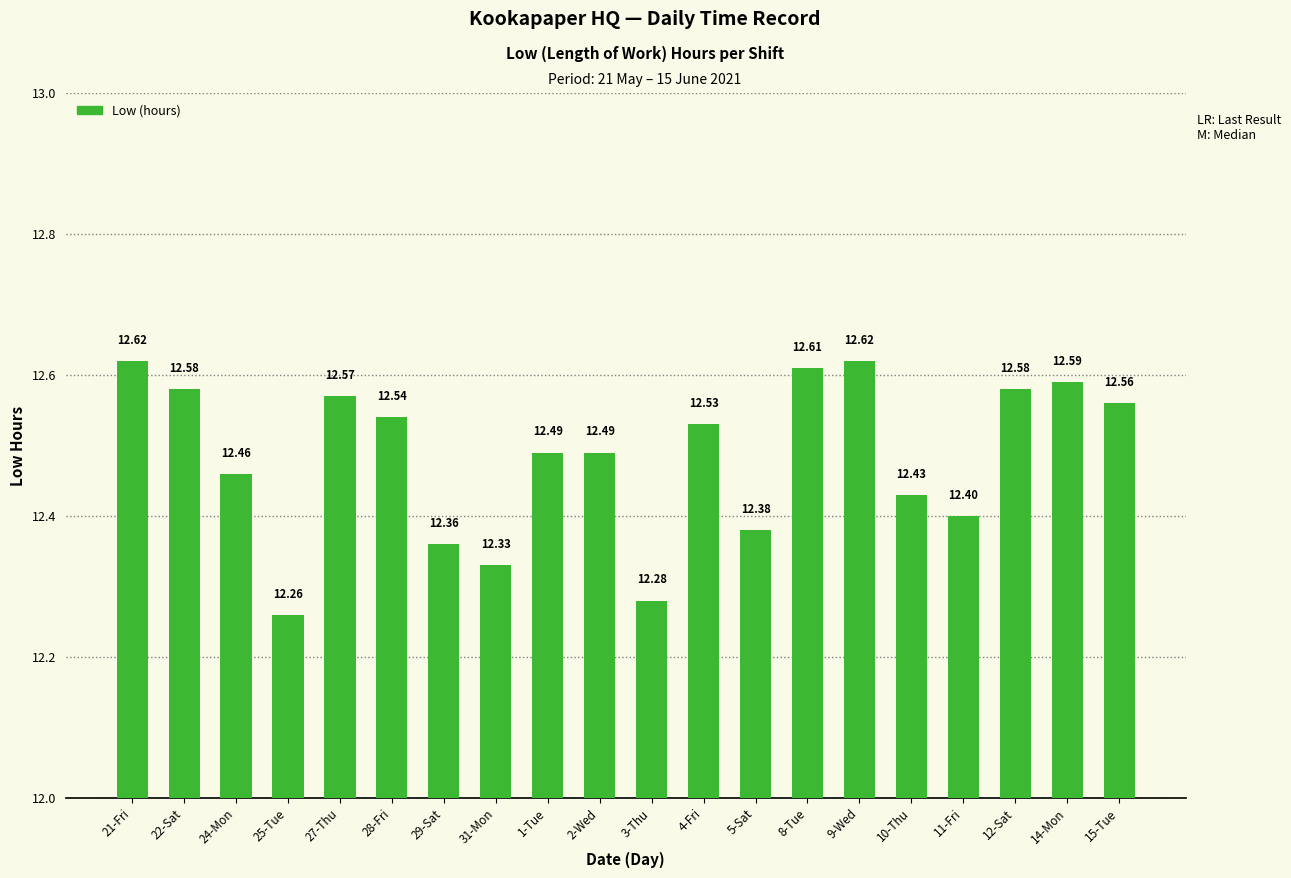

What is the label of the 12th bar from the left?

4-Fri